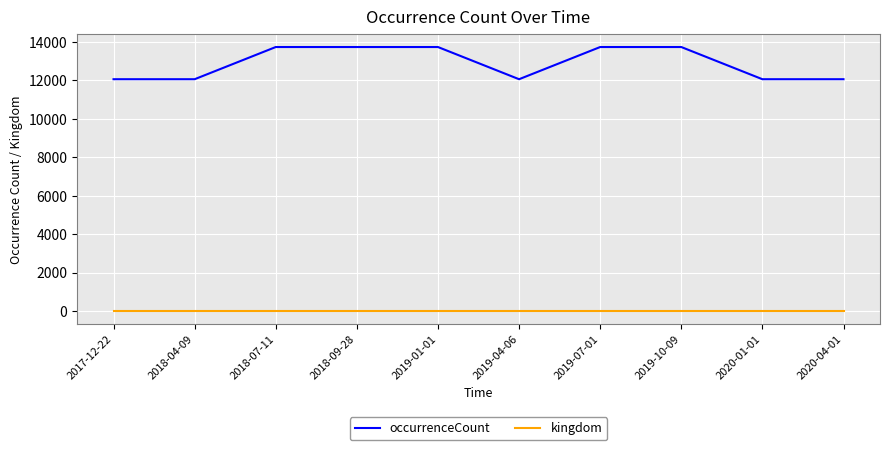

What is the highest value of the kingdom series?

1